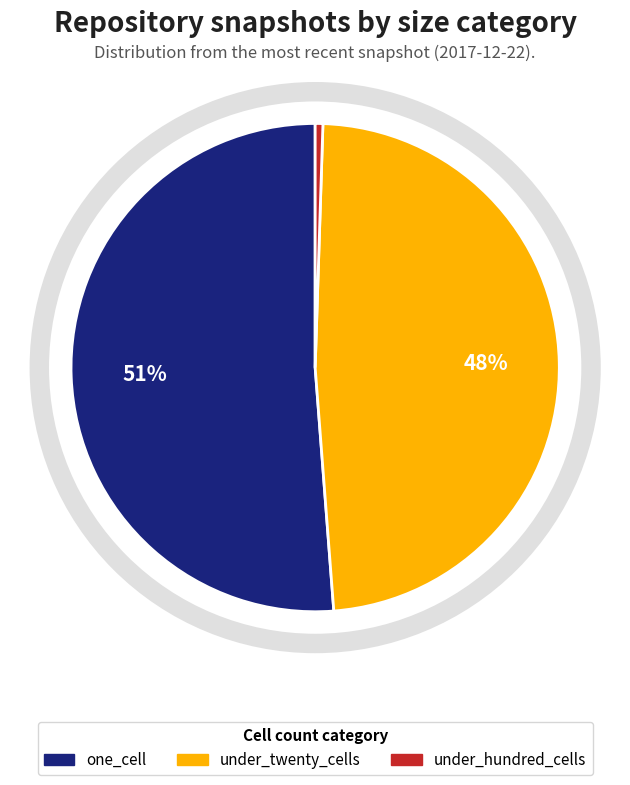

Does any single category account for the majority?

Yes